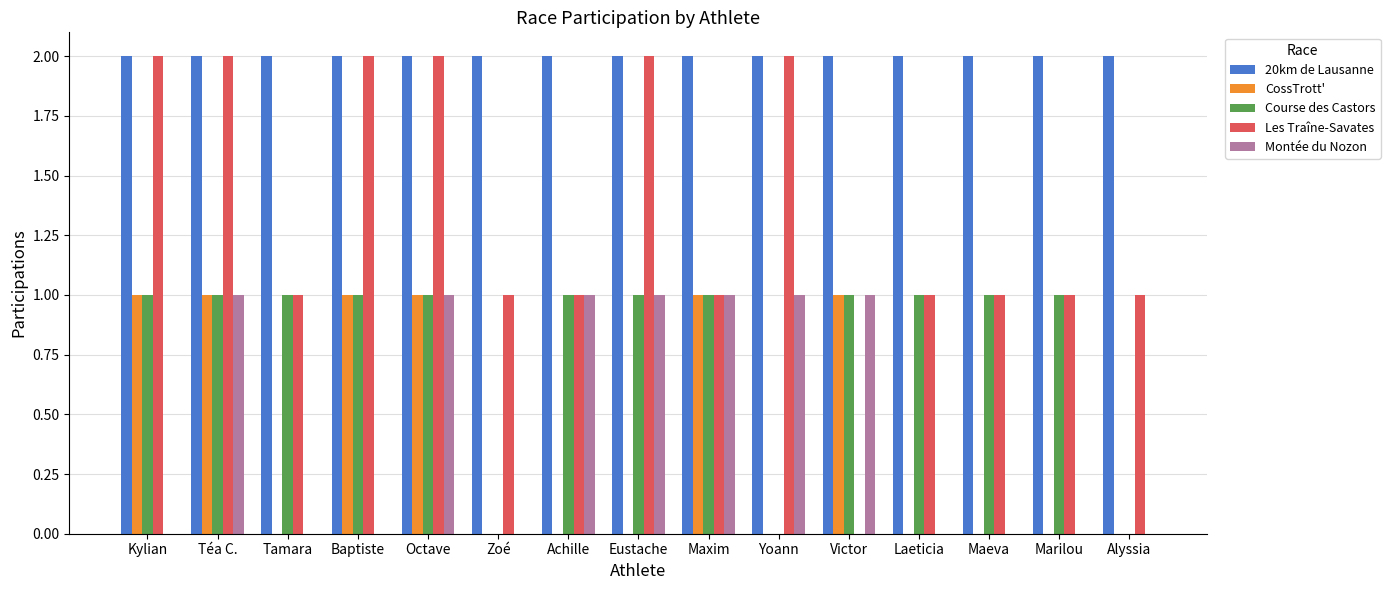

The value of Montée du Nozon at Laeticia is 0. True or false?

True